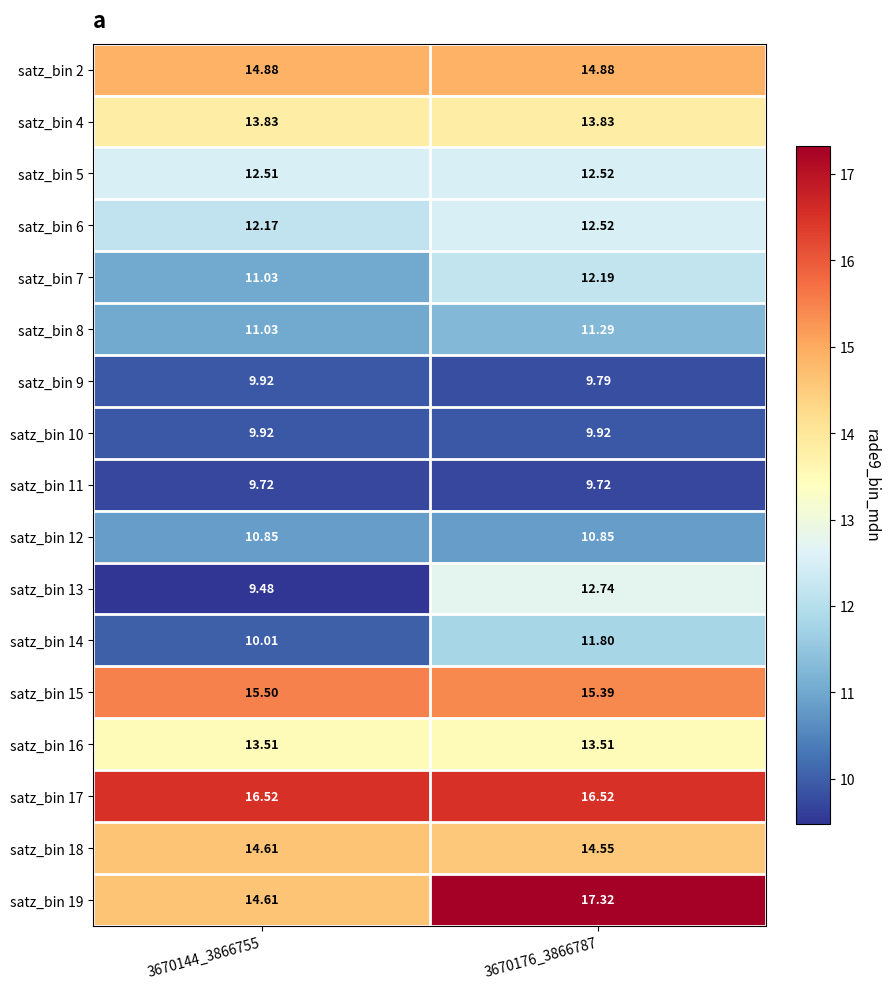

Is the value of satz_bin 18 at 3670176_3866787 greater than the value of satz_bin 11 at 3670144_3866755?

Yes